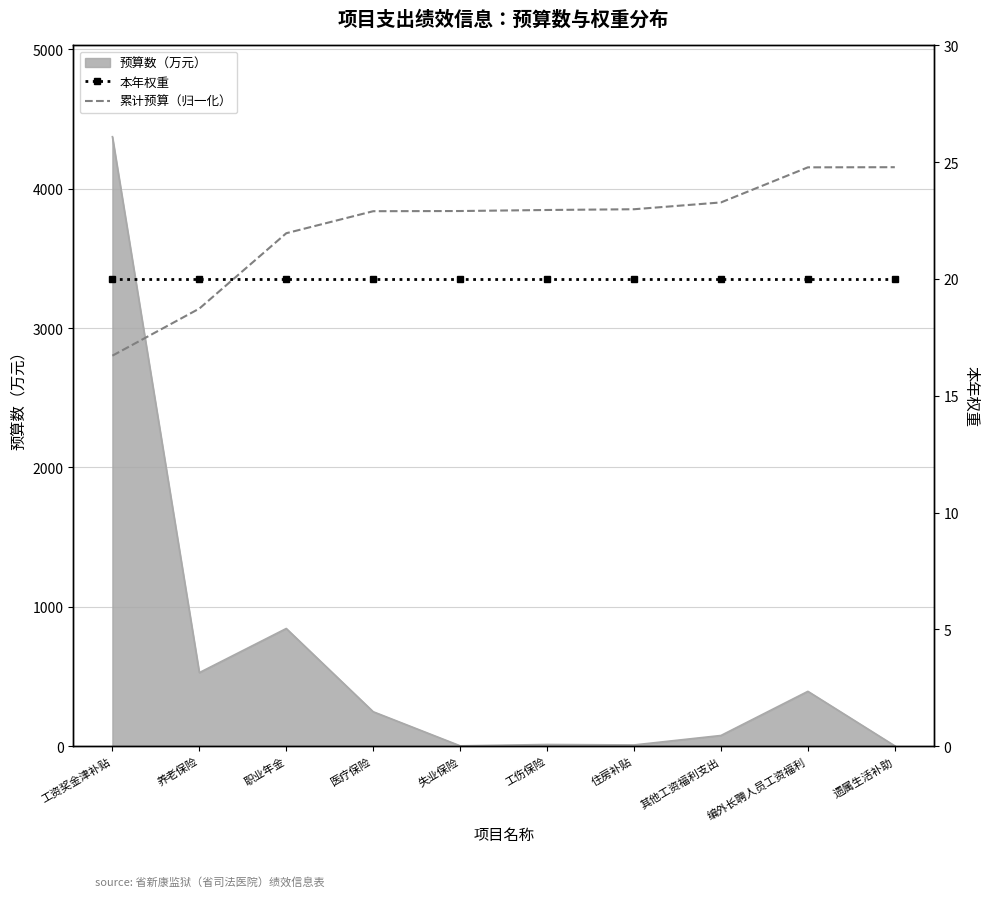

True or false: 本年权重 and 累计预算（归一化） cross at least once.

False